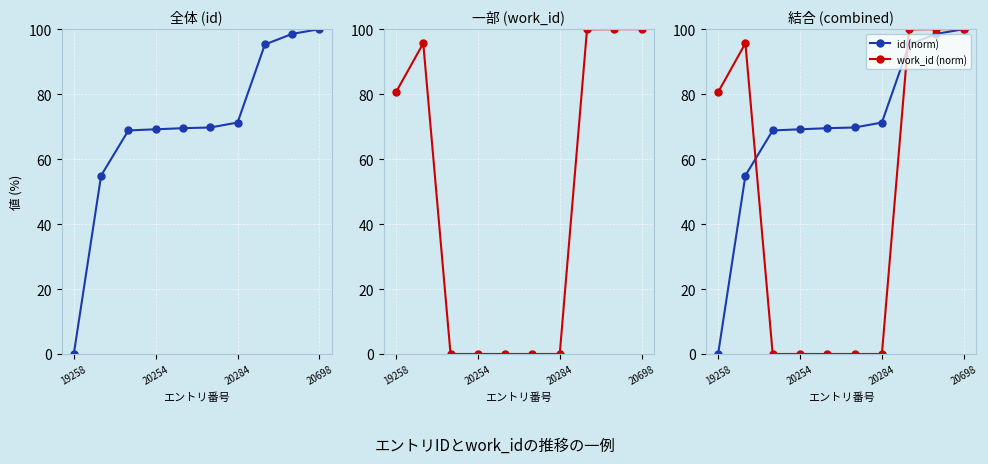

Does the chart display data point markers on the line(s)?

Yes